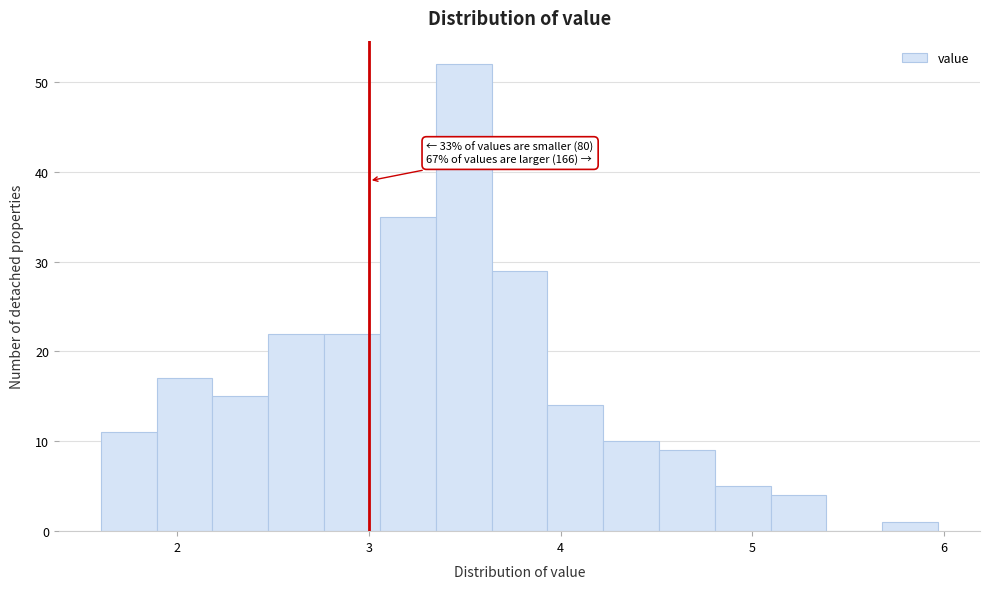

Read against the x-axis, roughly where is the centre of the tallest bar?

3.5